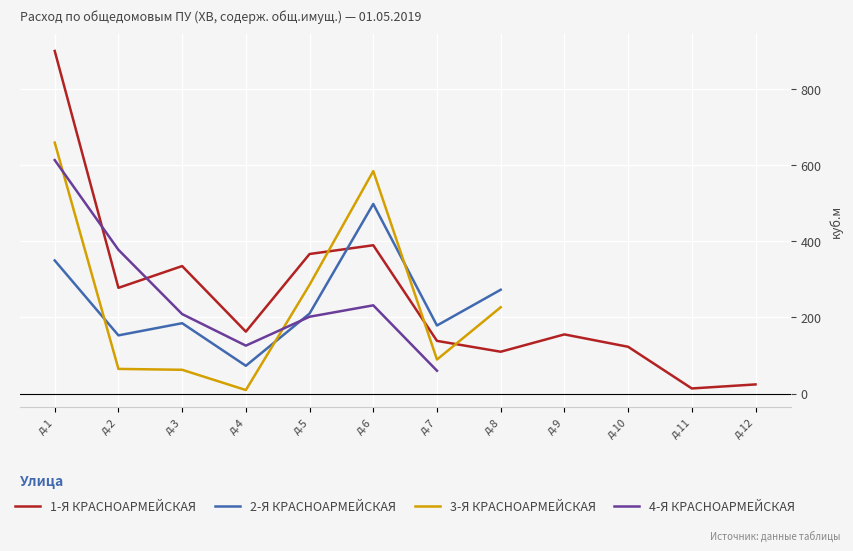

How many distinct data groups are displayed?

4